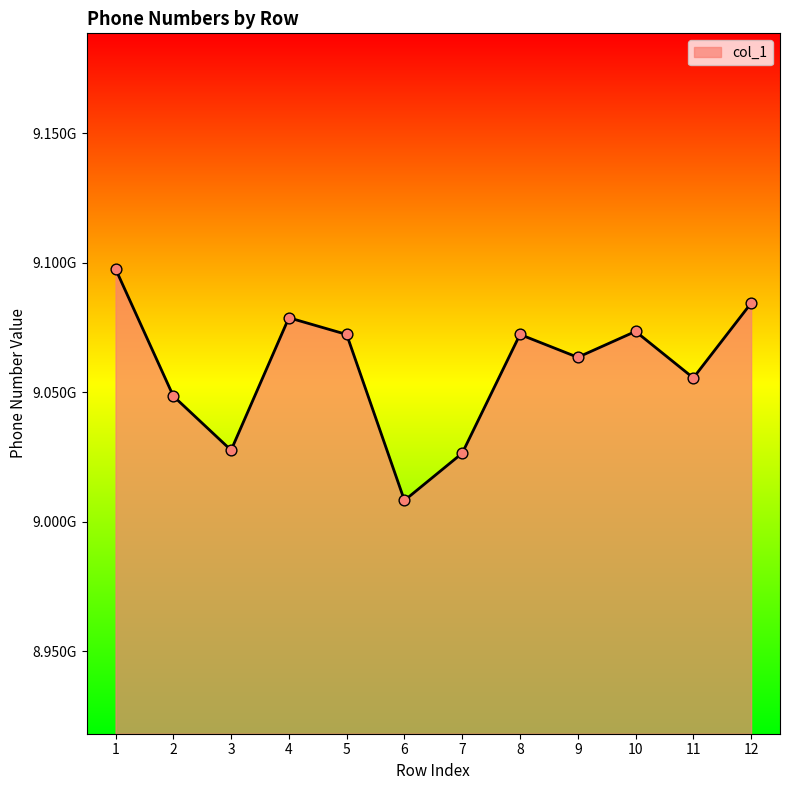

What is the change in value from 6 to 9?

+55281285